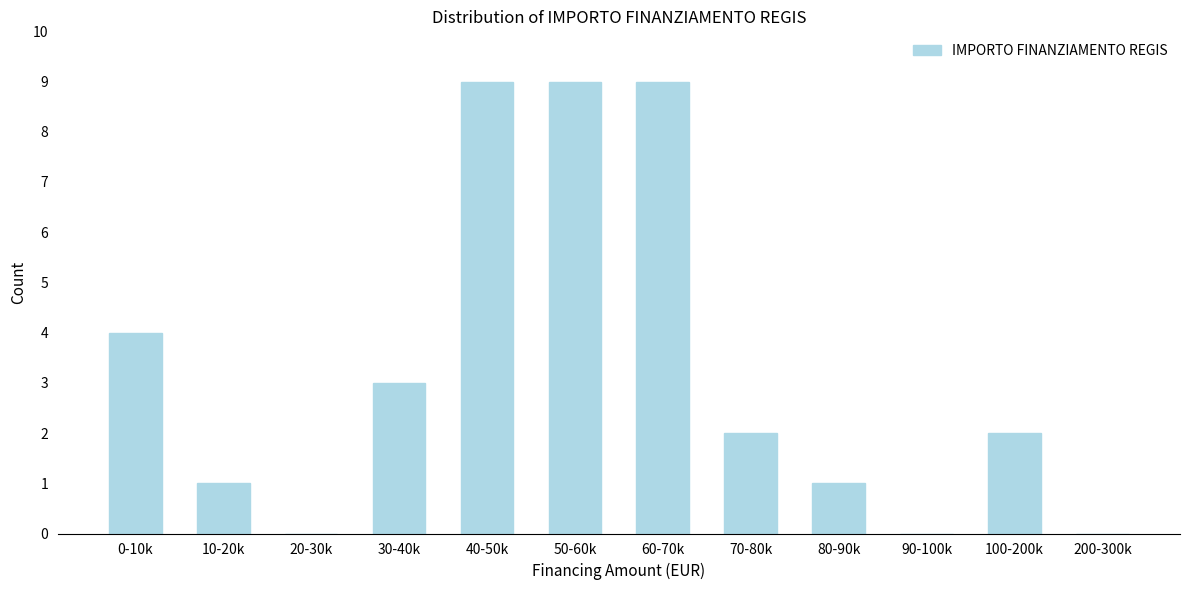

Reading right to left, transcribe all the data shown in this chart.

200-300k=0	100-200k=2	90-100k=0	80-90k=1	70-80k=2	60-70k=9	50-60k=9	40-50k=9	30-40k=3	20-30k=0	10-20k=1	0-10k=4